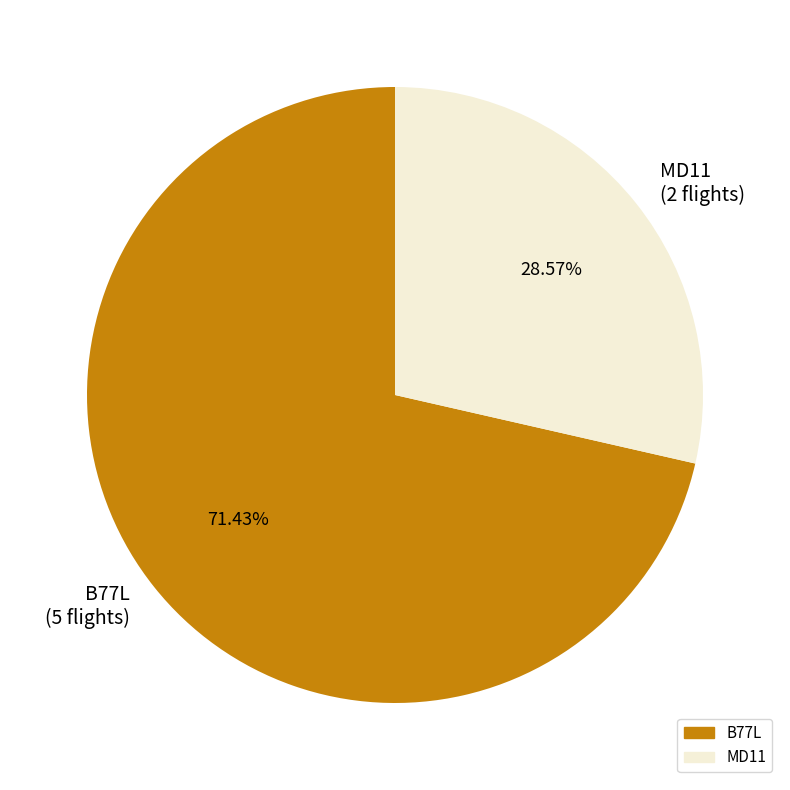

Approximately how many times larger is the value at B77L compared to MD11?

2.5